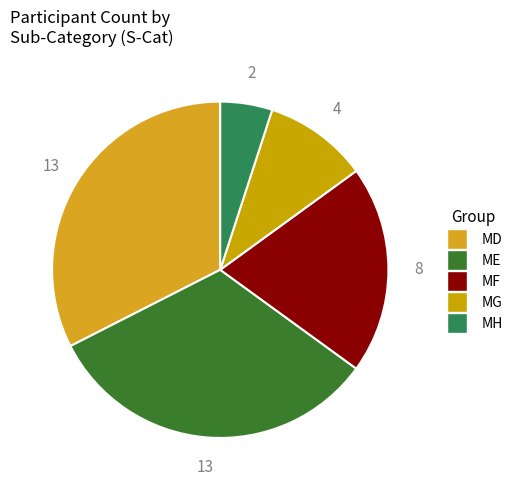

Which slice is the smallest?

MH